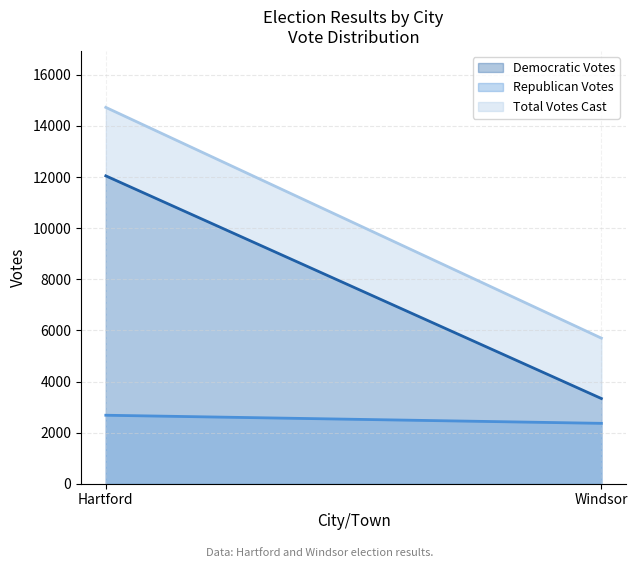

What are all the series names shown in the legend?

Democratic Votes, Republican Votes, Total Votes Cast